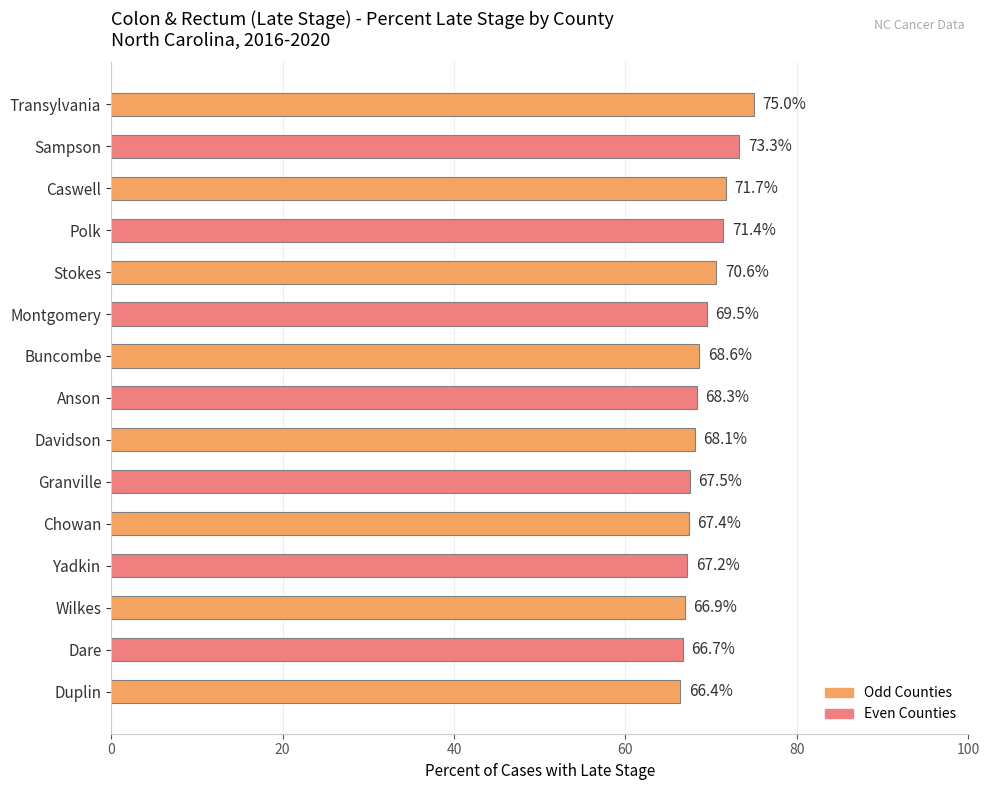

What is the label of the 7th bar from the bottom?

Davidson